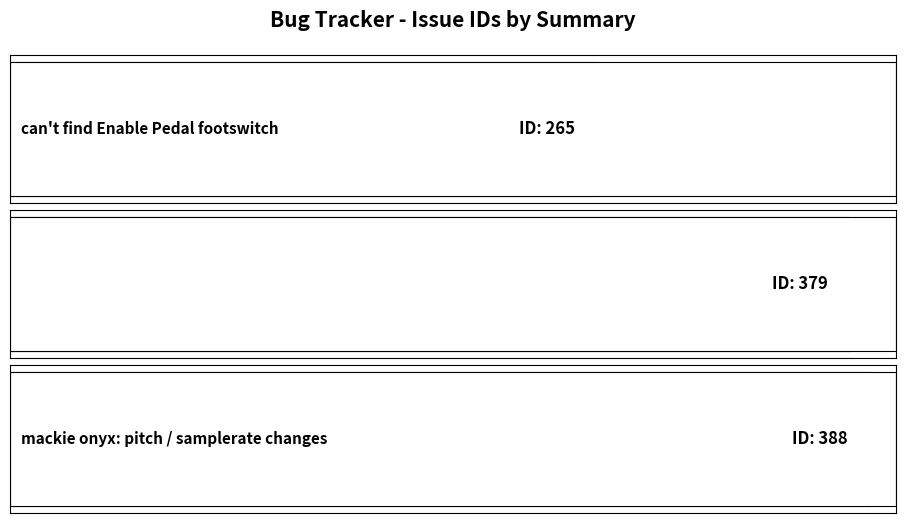

List the labels in order of value, largest first.

mackie onyx: pitch / samplerate changes, jack doesn't always start with RME FF800, can't find Enable Pedal footswitch